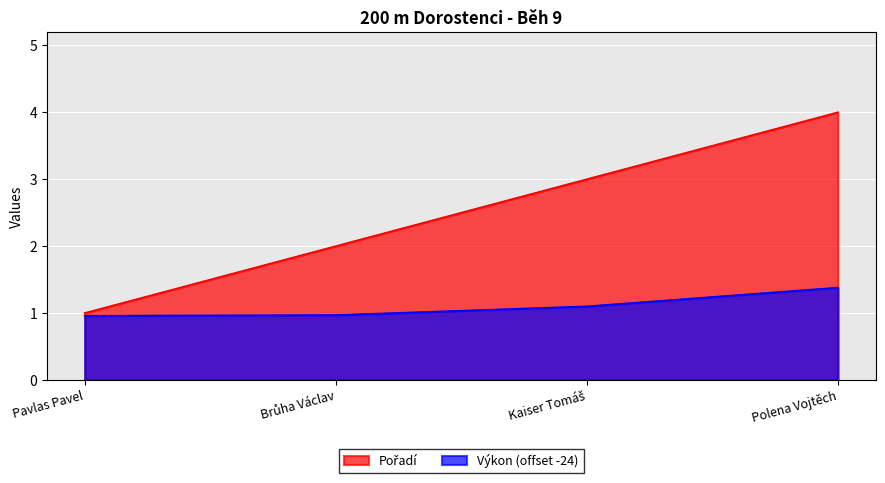

Rank the series by their maximum value, from lowest to highest.

Výkon, Pořadí